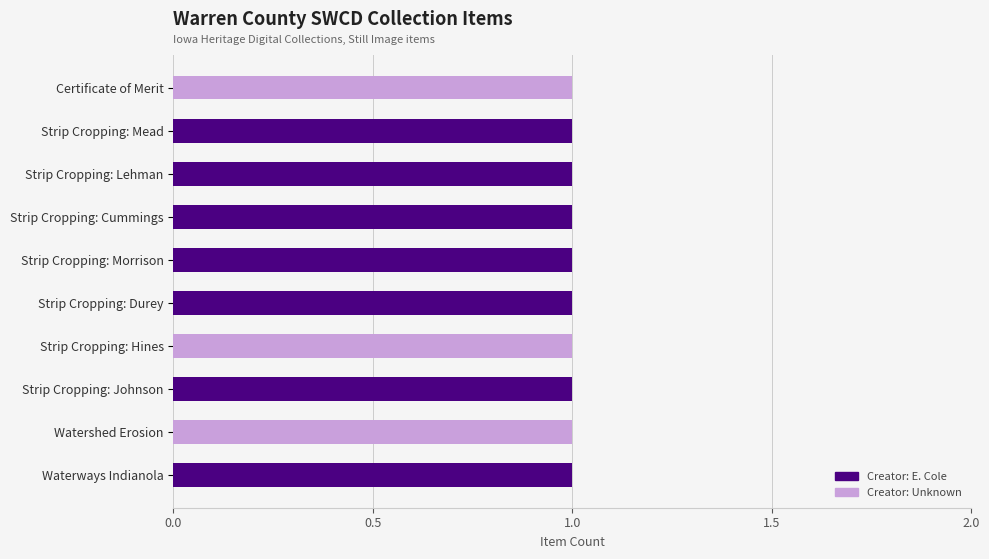

Is it true that Creator: E. Cole equals 2 at Strip Cropping: Morrison?

False